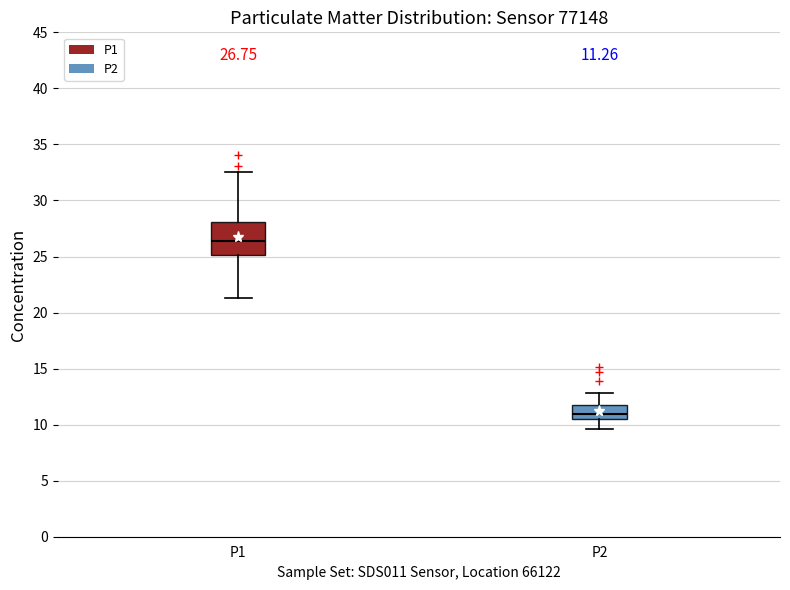

Which box is the tallest, from its lower edge to its upper edge?

P1